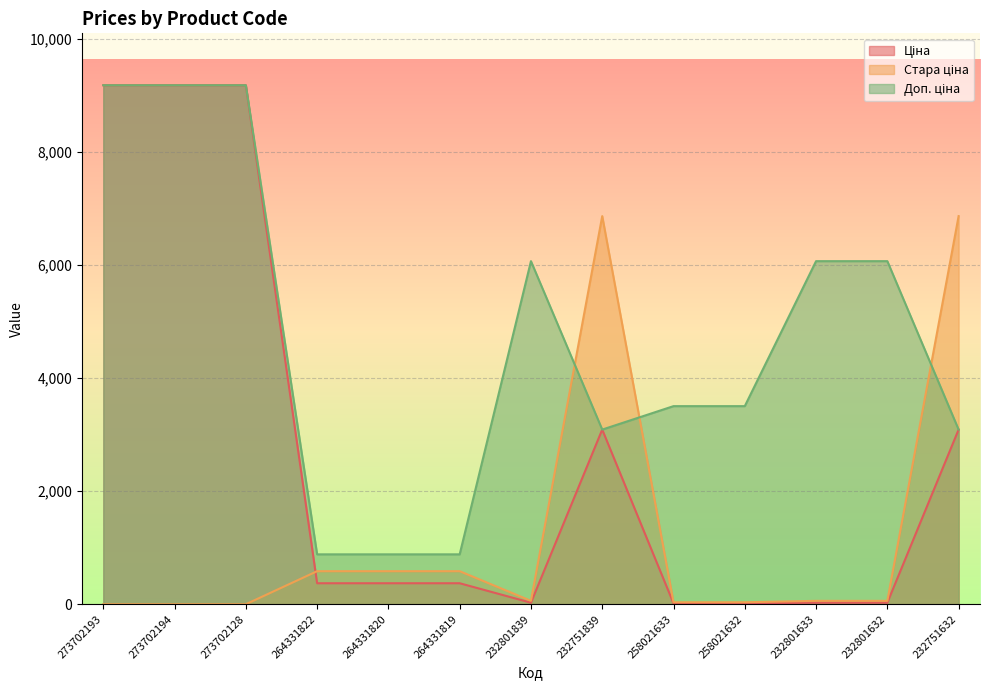

What is the difference between the second highest and minimum values in the Ціна series?

9170.3